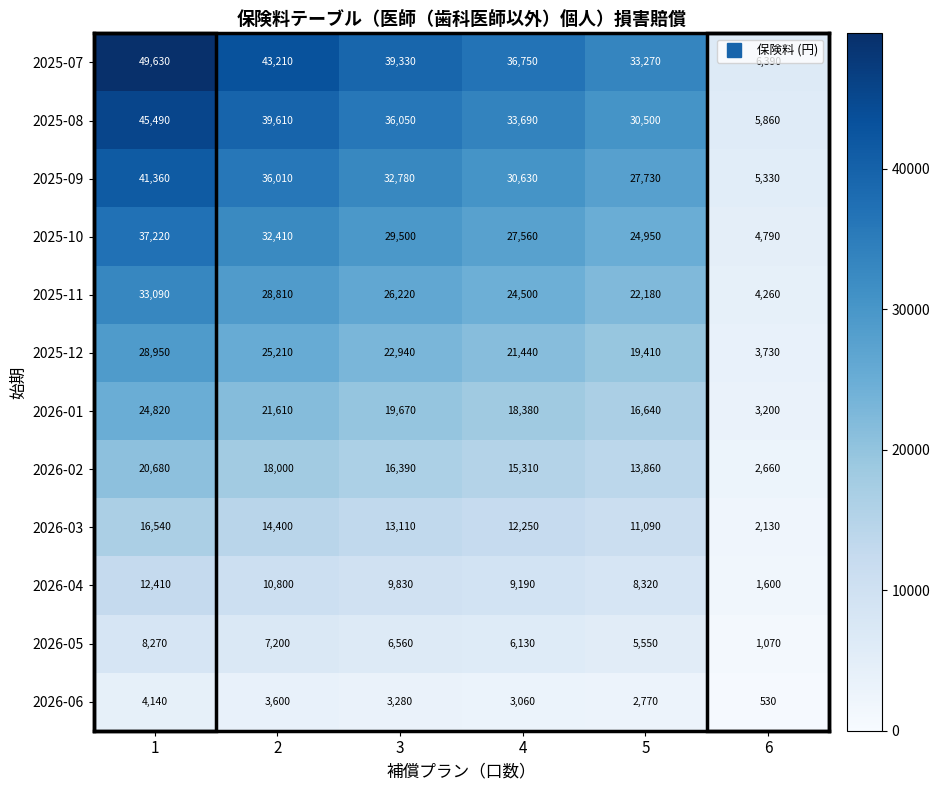

Between 3 and 5, which series saw the biggest shift?

2025-07